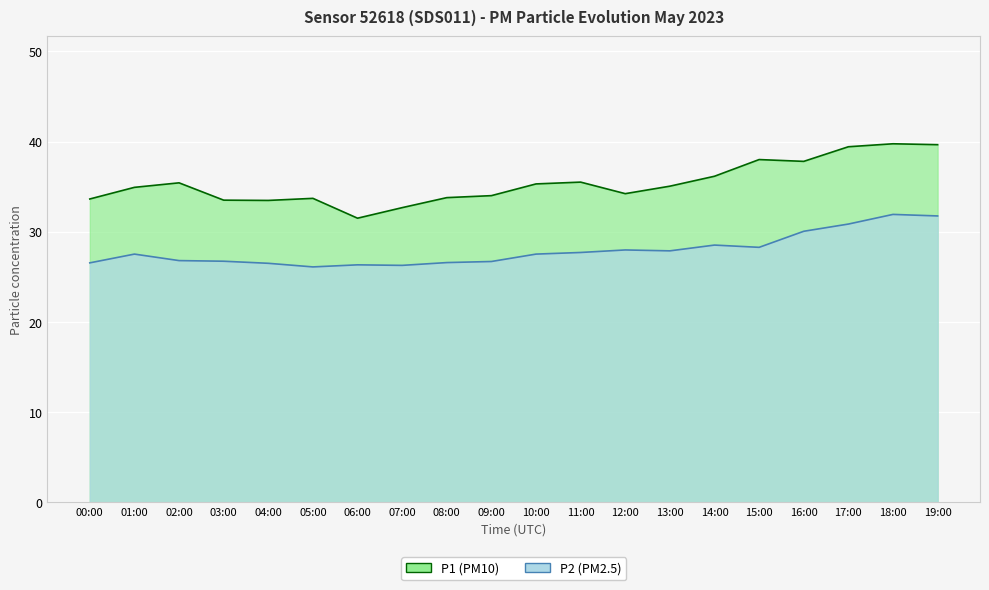

Which series has the widest spread of values?

P1